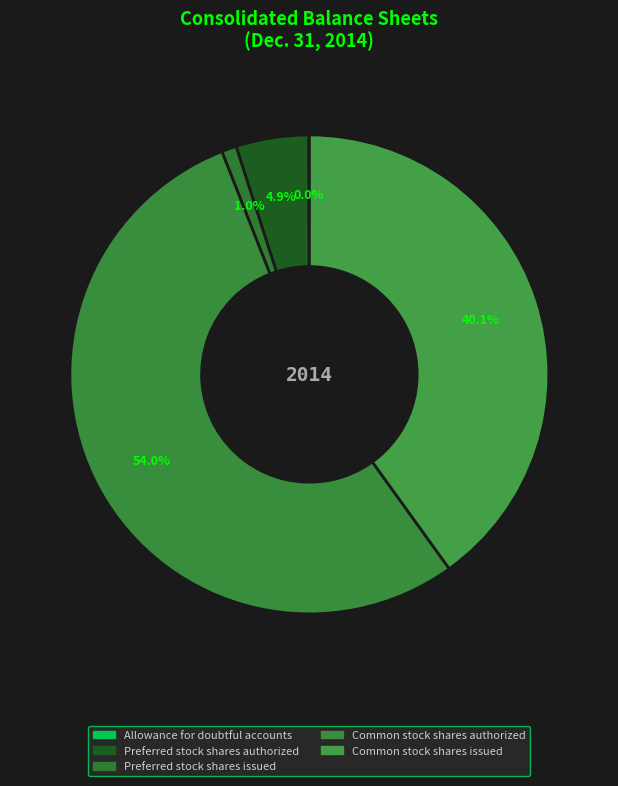

Combined, do Preferred stock shares authorized and Preferred stock shares issued account for over 50%?

No